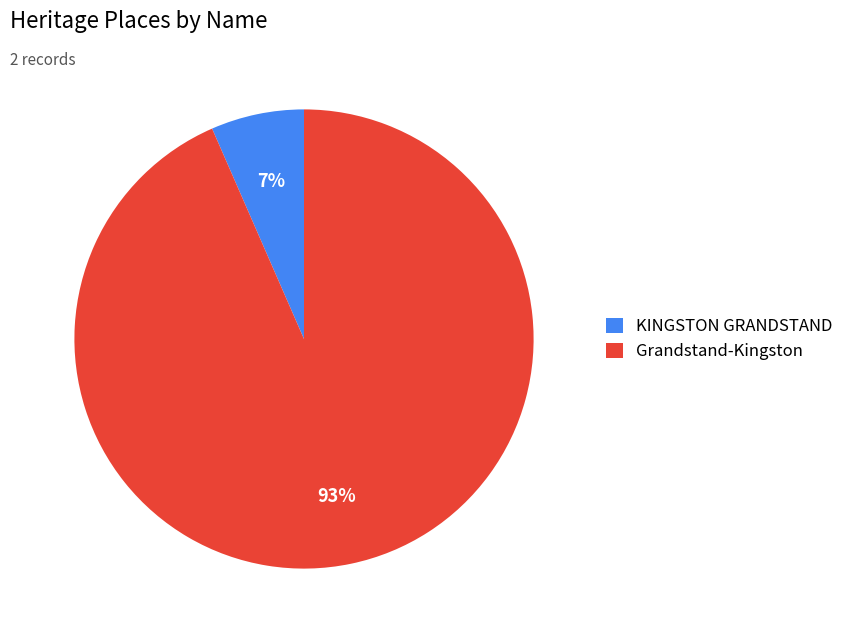

What is the smallest slice in the pie chart?

KINGSTON GRANDSTAND